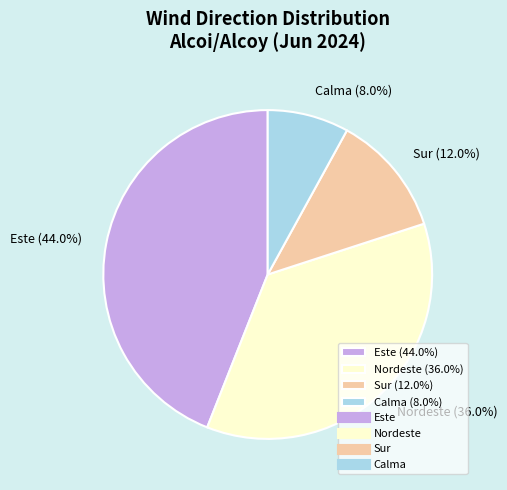

Which slice is the largest?

Este (44.0%)